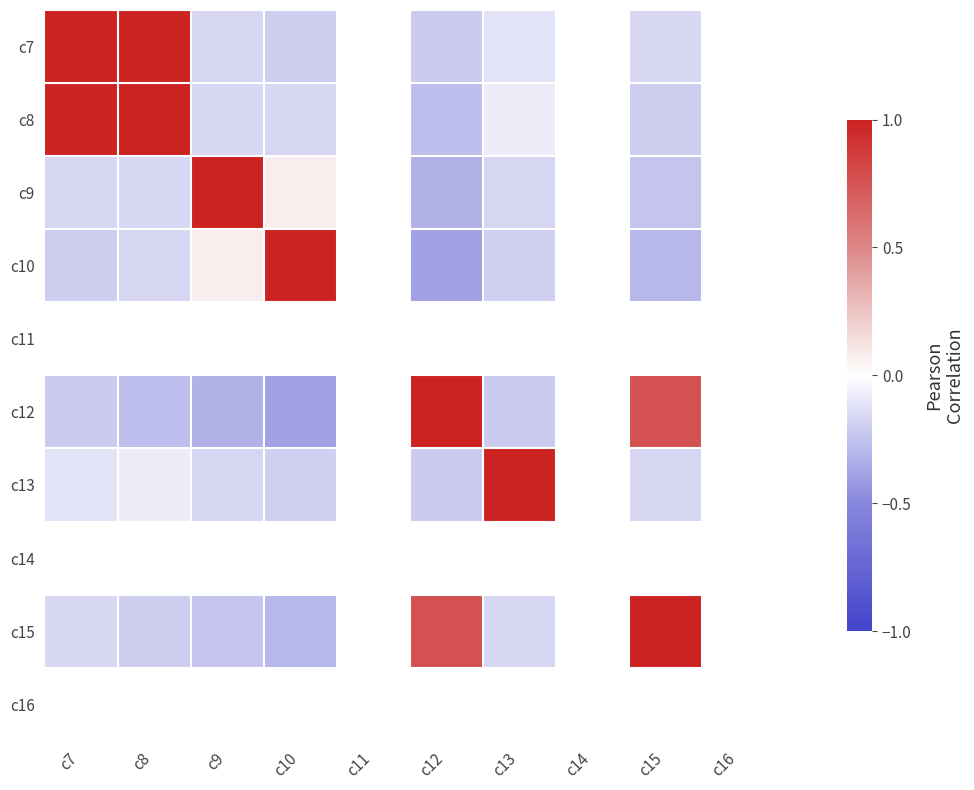

Is it true that c12 equals -0.2 at c7?

True